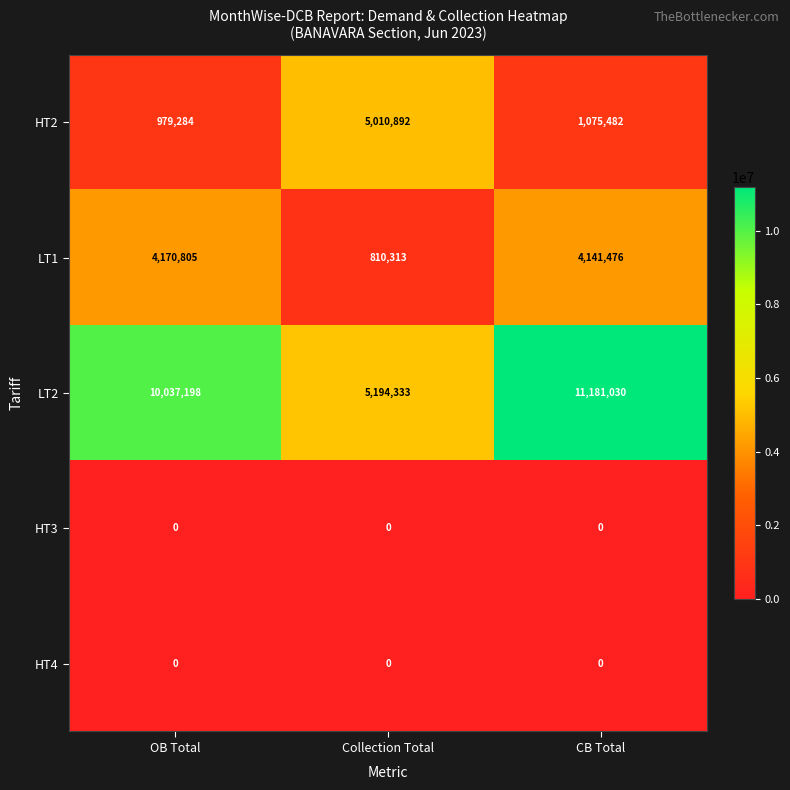

Between OB Total and Collection Total, which series saw the biggest shift?

LT2